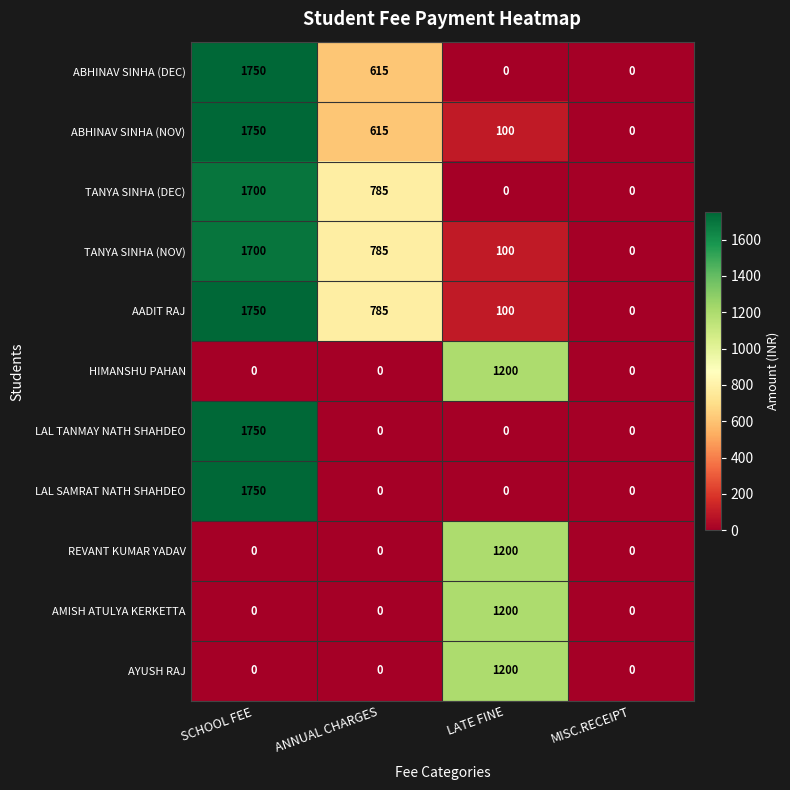

What is the difference between the highest and lowest values at ANNUAL CHARGES?

785